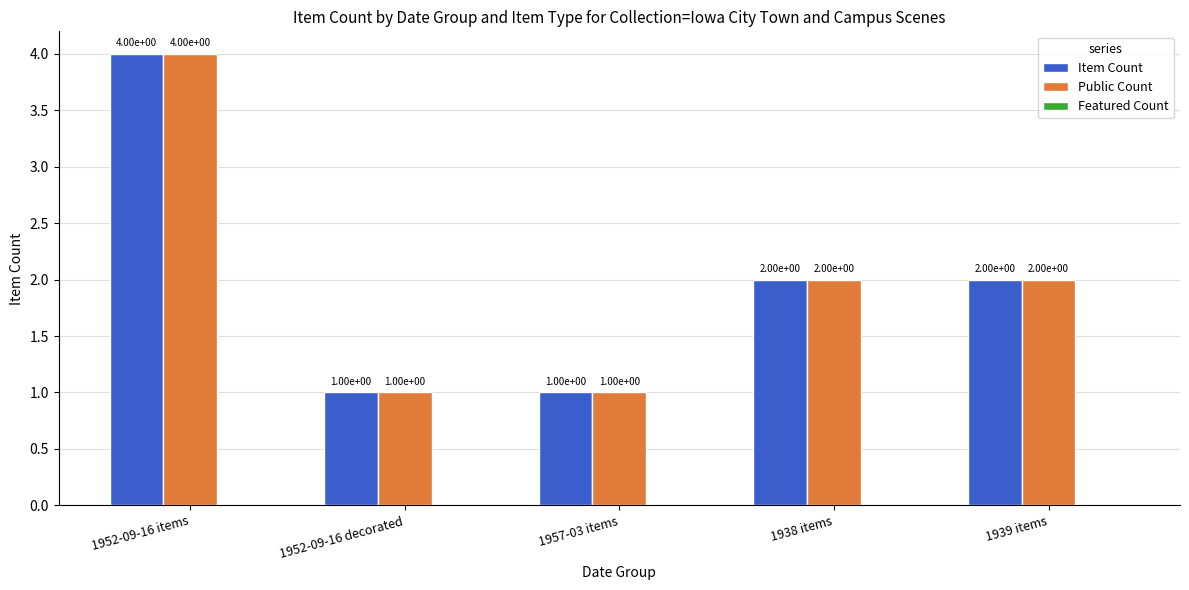

What is the difference between the second highest and second lowest values in the Item Count series?

1